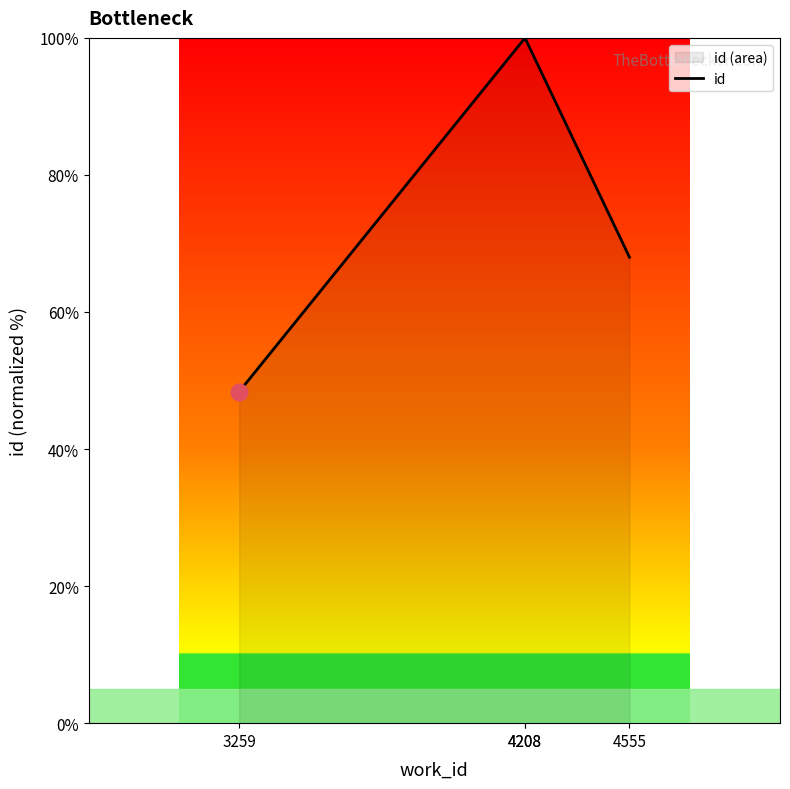

Is it true that the value at 4208 is 175.8?

False